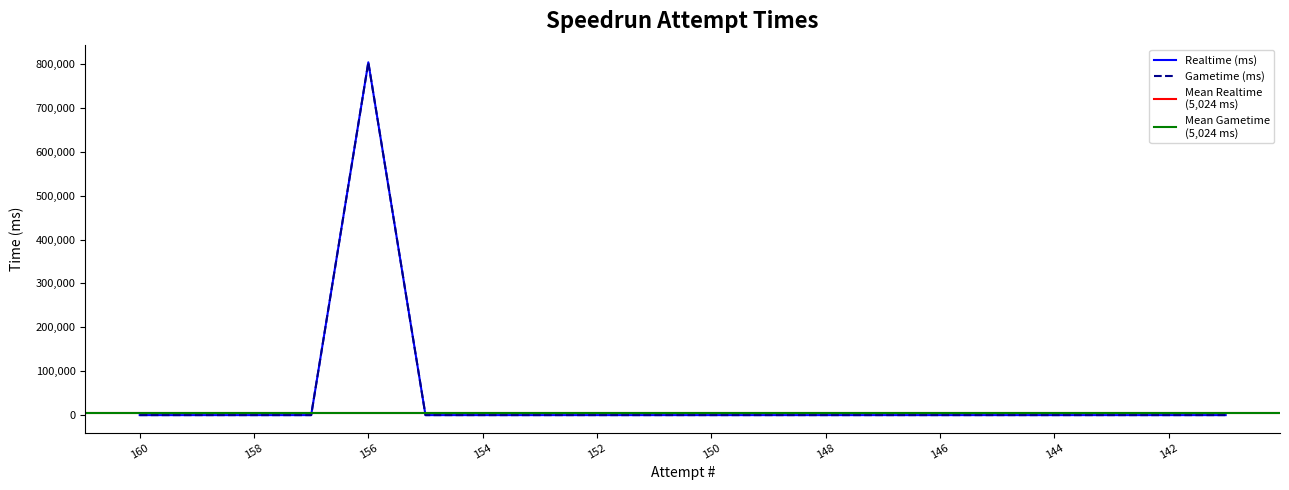

What is the average value of the Realtime (ms) series?

40197